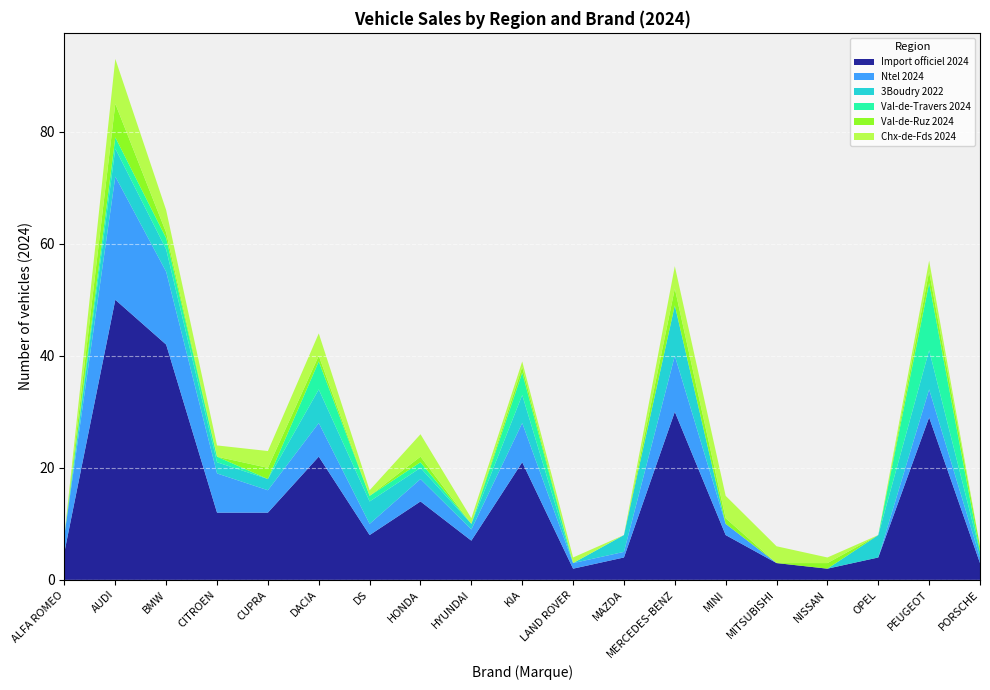

Reading left to right, list all the values displayed in this chart.

Import officiel 2024: 5	50	42	12	12	22	8	14	7	21	2	4	30	8	3	2	4	29	3
Ntel 2024: 3	22	13	7	4	6	2	4	2	7	1	1	10	2	0	0	0	5	1
3Boudry 2022: 0	5	4	2	2	6	4	2	1	5	0	3	9	0	0	0	4	7	1
Val-de-Travers 2024: 0	2	2	1	0	5	1	1	0	4	0	0	0	0	0	0	0	12	0
Val-de-Ruz 2024: 0	6	1	0	2	1	0	1	0	1	0	0	3	1	0	1	0	2	1
Chx-de-Fds 2024: 0	8	4	2	3	4	1	4	1	1	1	0	4	4	3	1	0	2	0